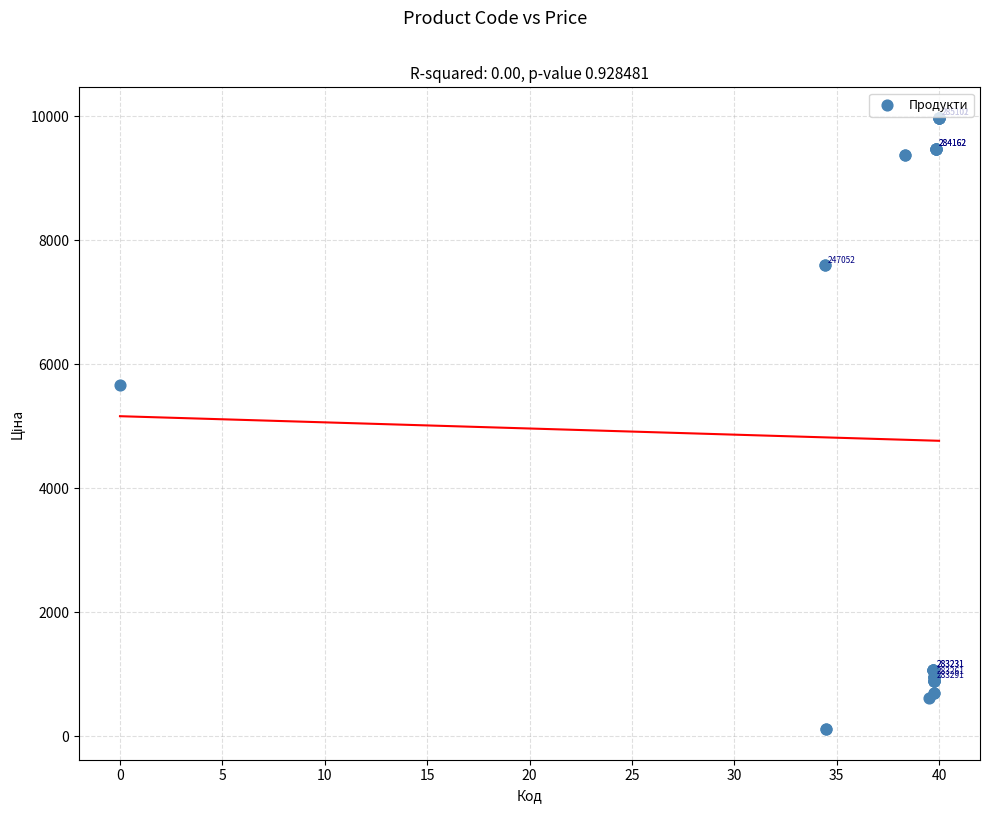

What Y value in the scatter plot is closest to 5044?

5673.8